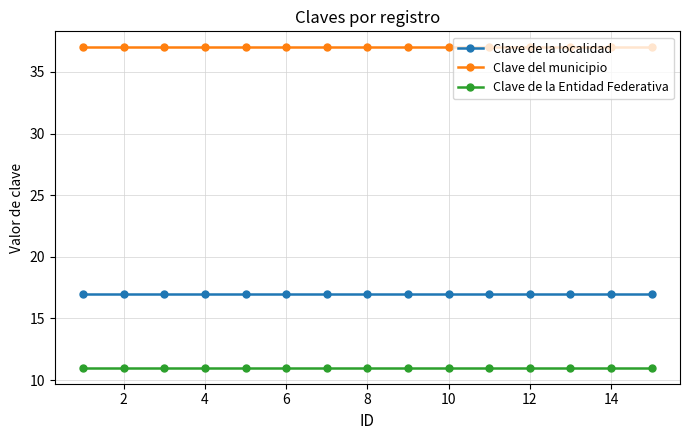

What is the maximum value shown in the chart?

37